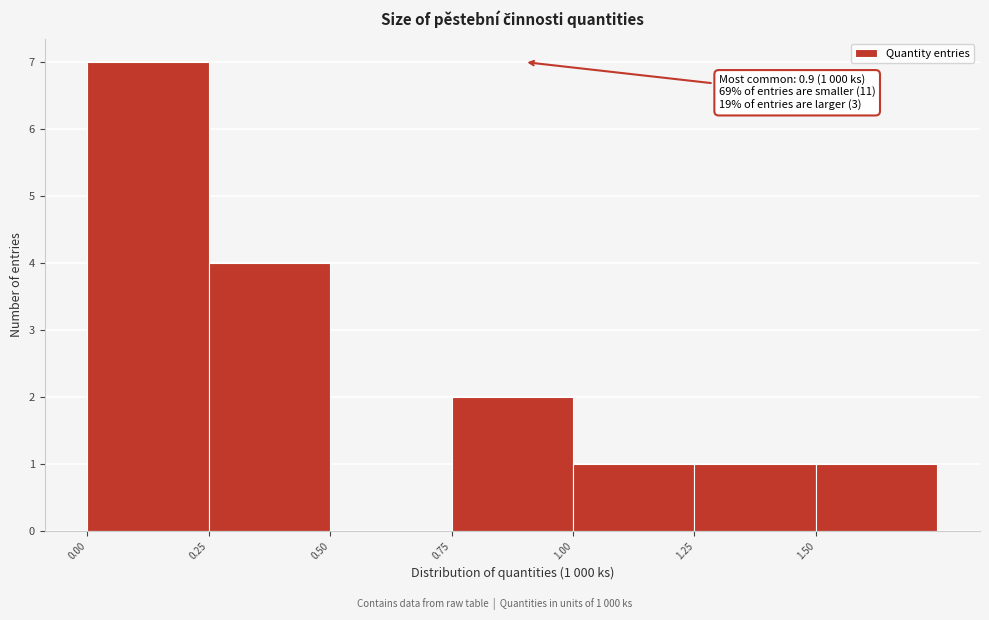

Over which range of the x-axis is the bar tallest?

0.00 to 0.25